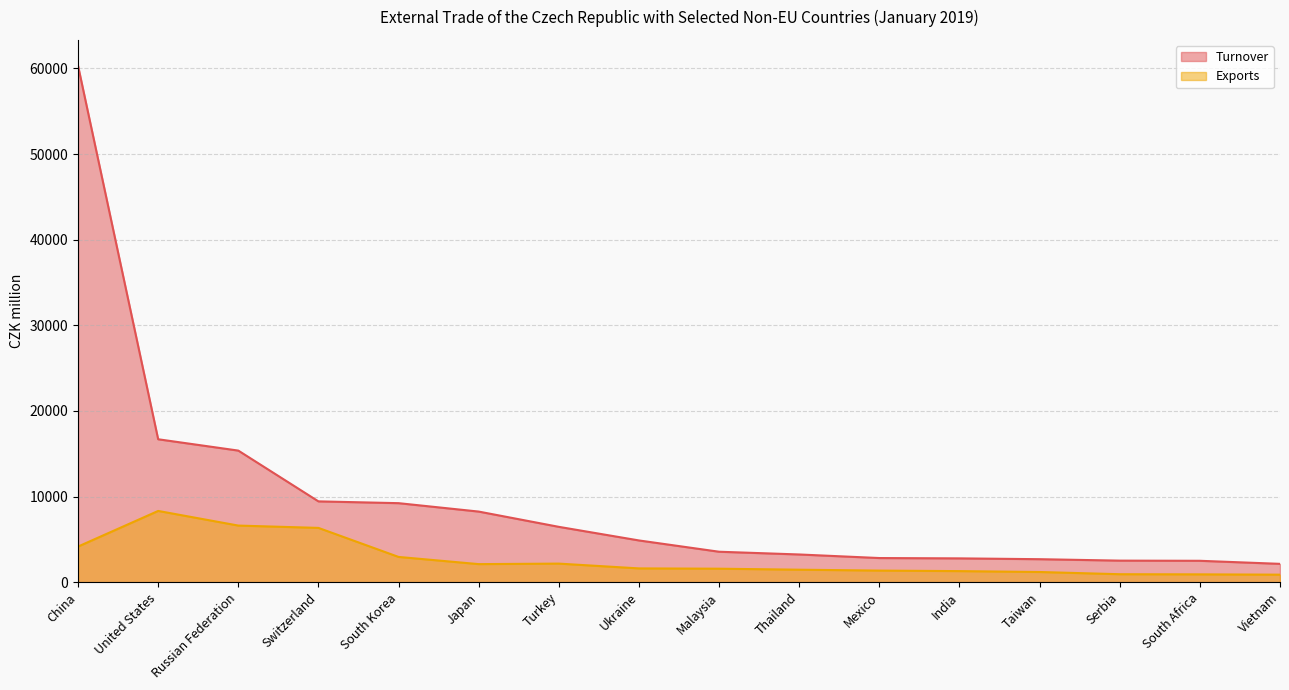

How many data points does each series have?

16